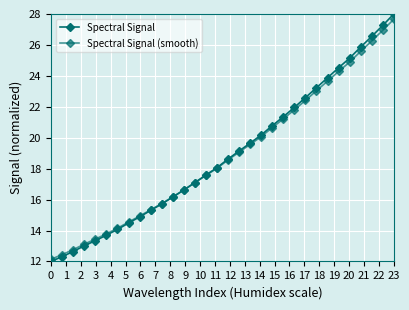

Reading left to right, what are all the values shown in this chart?

Spectral Signal: 12.0	12.3	12.6	13.0	13.3	13.7	14.1	14.5	14.9	15.3	15.7	16.2	16.6	17.1	17.6	18.1	18.6	19.1	19.7	20.2	20.8	21.4	22.0	22.6	23.2	23.9	24.5	25.1	25.9	26.6	27.3	28.0
Spectral Signal (smooth): 12.1	12.4	12.8	13.1	13.4	13.8	14.1	14.5	14.9	15.3	15.7	16.2	16.6	17.1	17.6	18.0	18.6	19.1	19.6	20.1	20.7	21.2	21.8	22.4	23.0	23.7	24.3	24.9	25.6	26.3	26.9	27.7